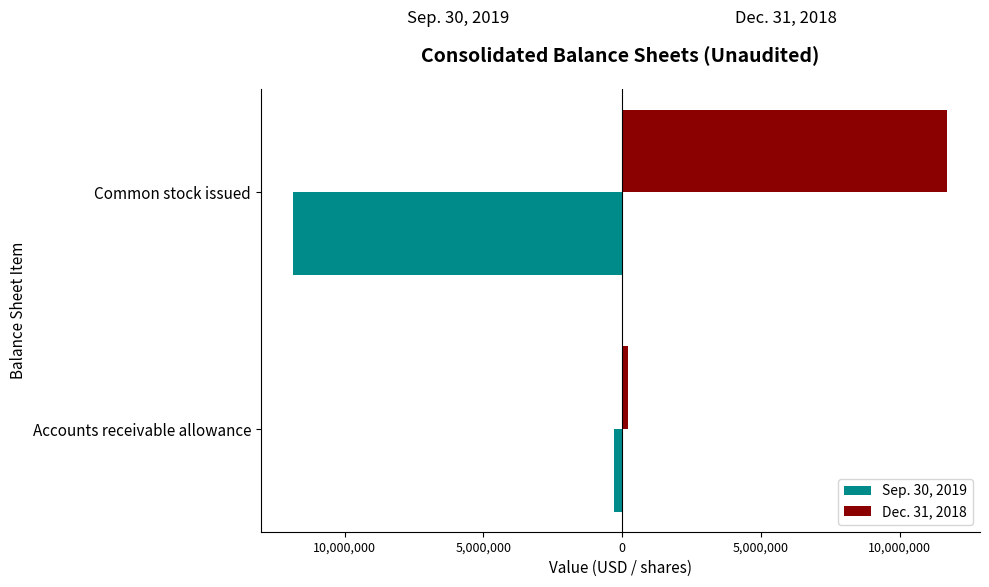

What are all the series names shown in the legend?

Sep. 30, 2019, Dec. 31, 2018